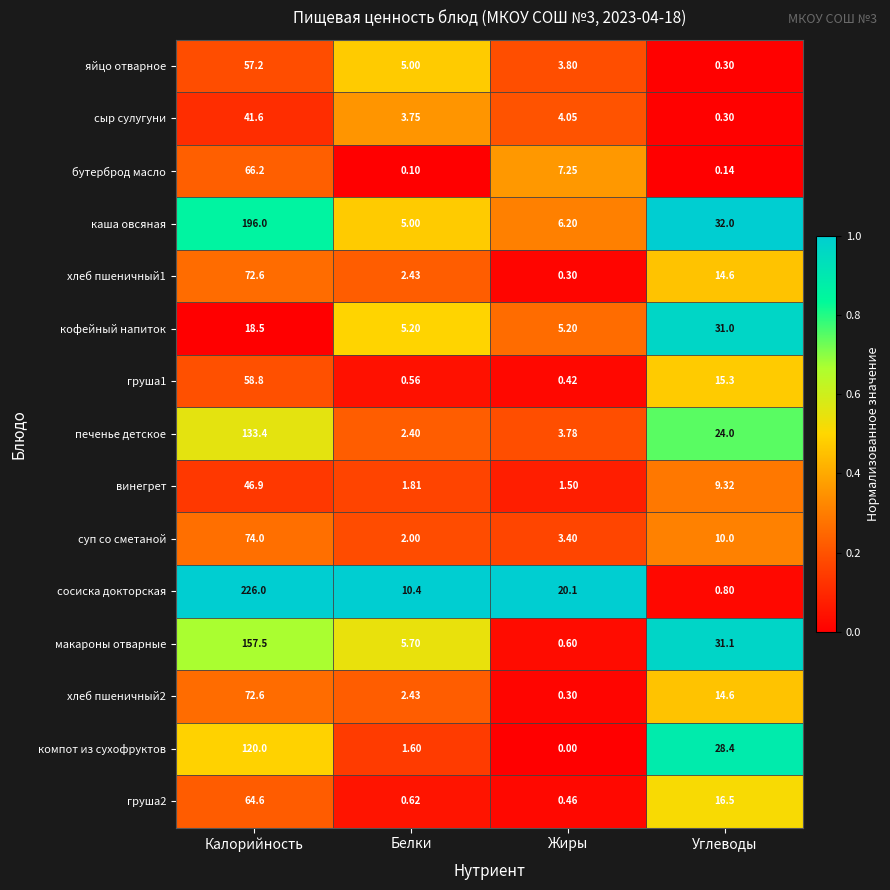

Which label corresponds to the largest value in the chart?

Калорийность